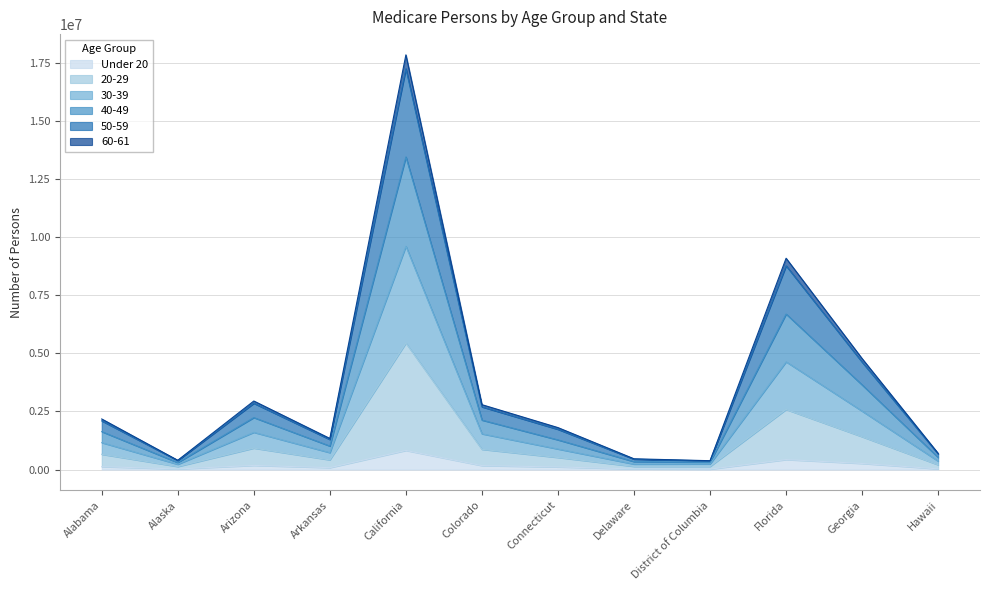

Where does the 20-29 series first go above 656591?

Arizona